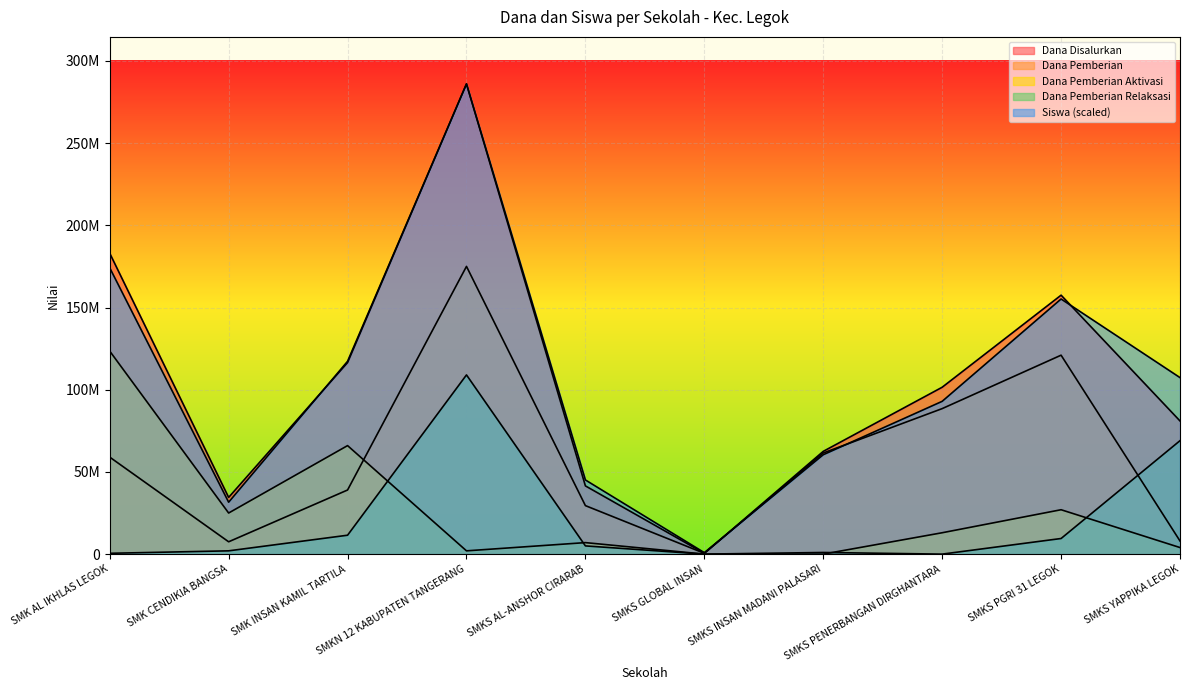

The value of Dana Pemberian Relaksasi at SMKS INSAN MADANI PALASARI is 1000000.0. True or false?

True